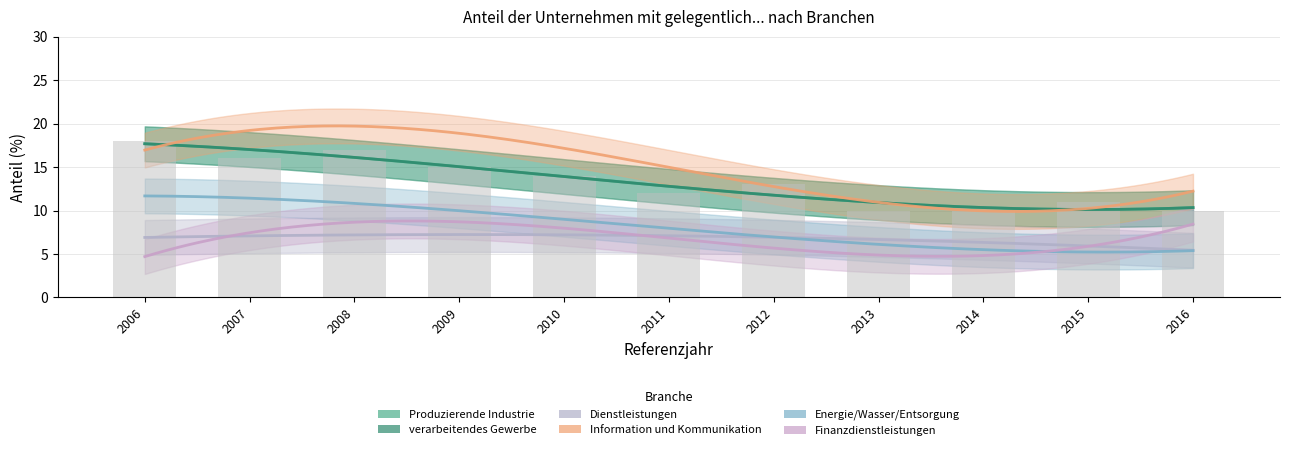

What is the spread (max minus min) of values at 2013?

6